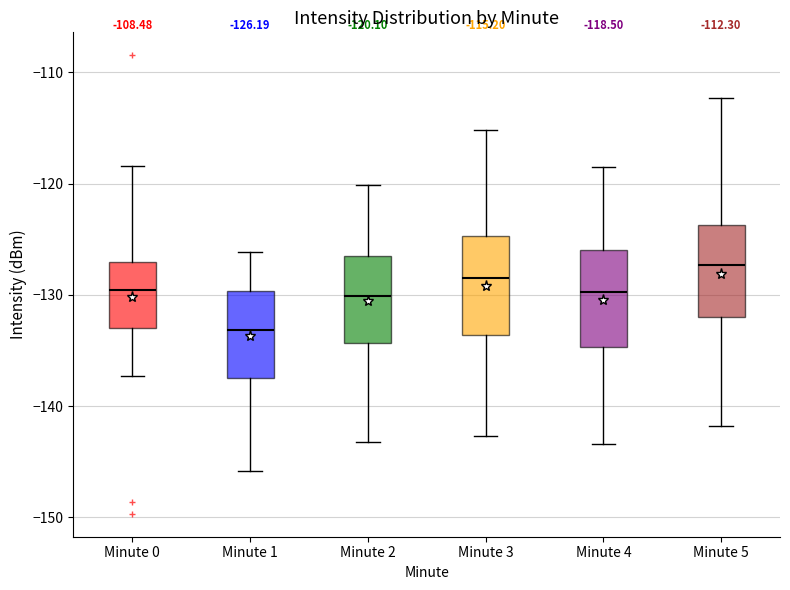

Which box has the lowest median line?

Minute 1